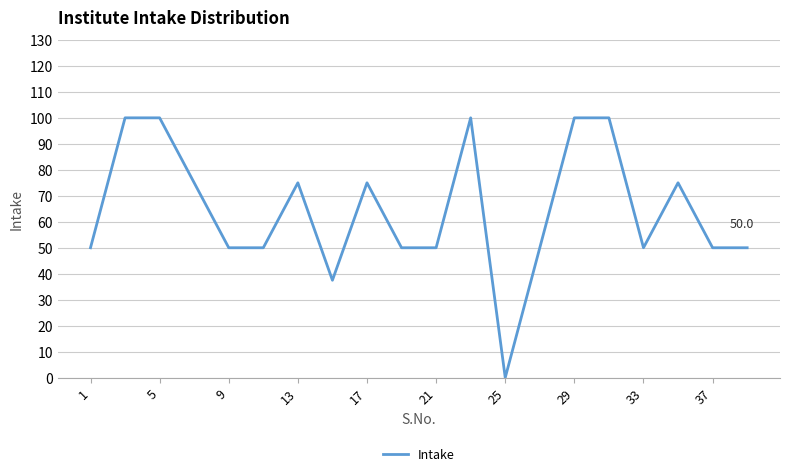

What is the difference between the maximum and minimum values?

100.0